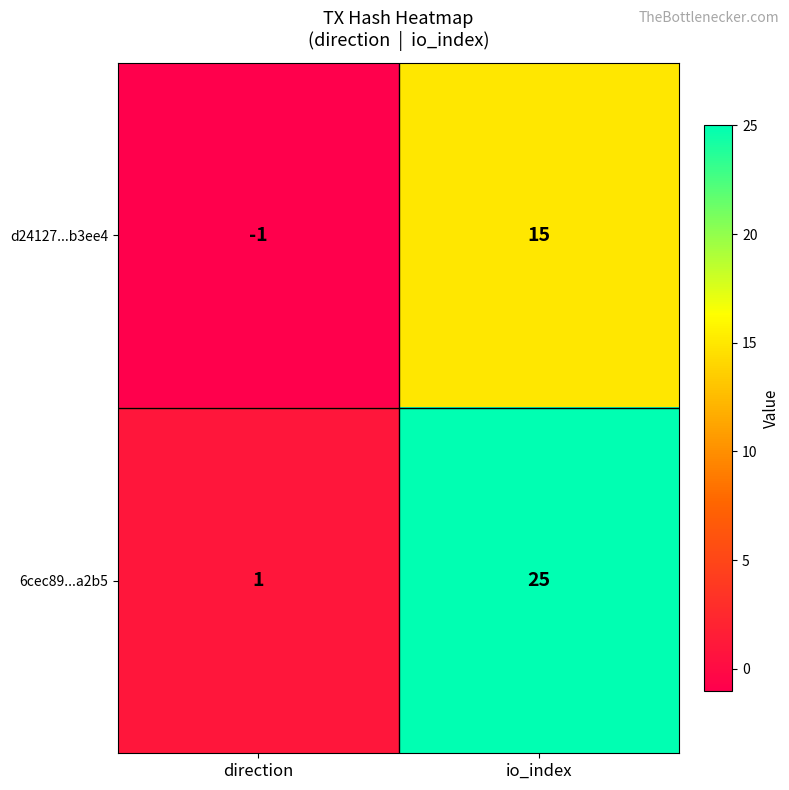

What is the approximate value of d24127...b3ee4 at io_index, to the nearest 5?

15